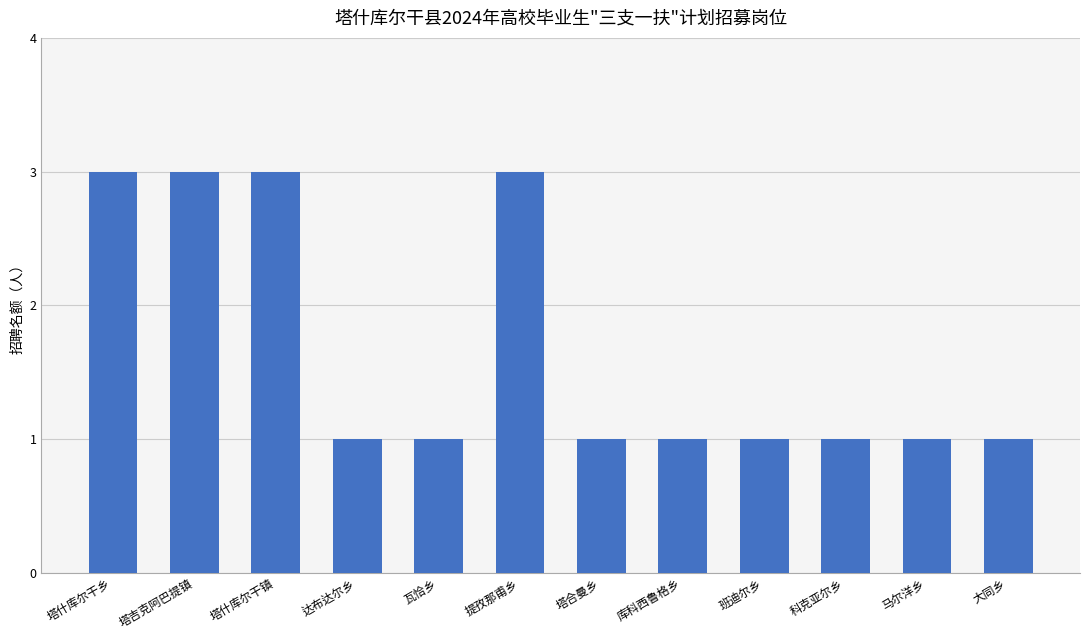

True or false: the data shows 1 at 瓦恰乡.

True